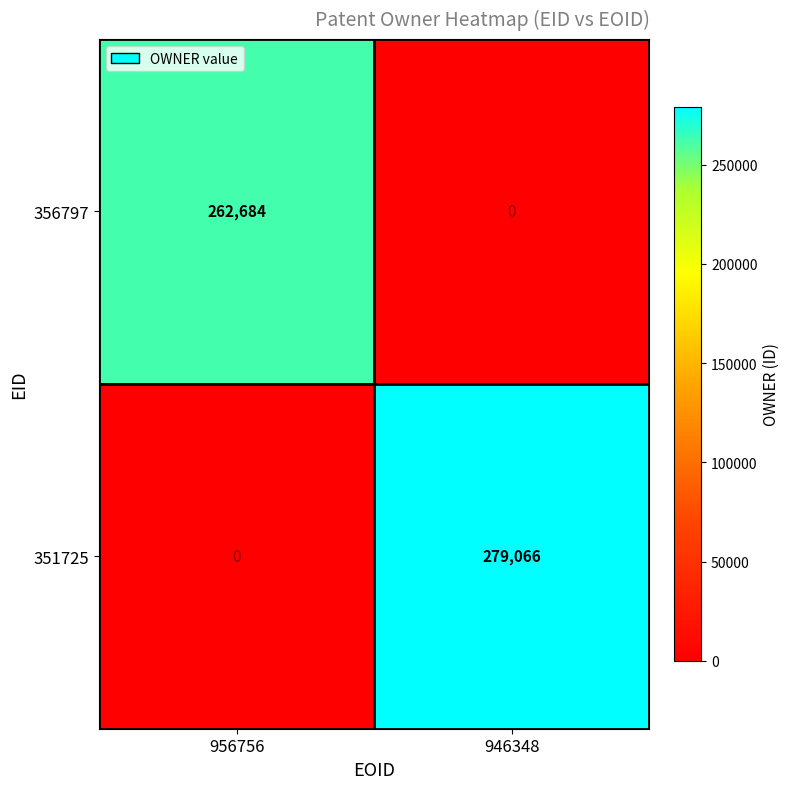

What is the difference between the maximum and minimum values in the 351725 series?

279066